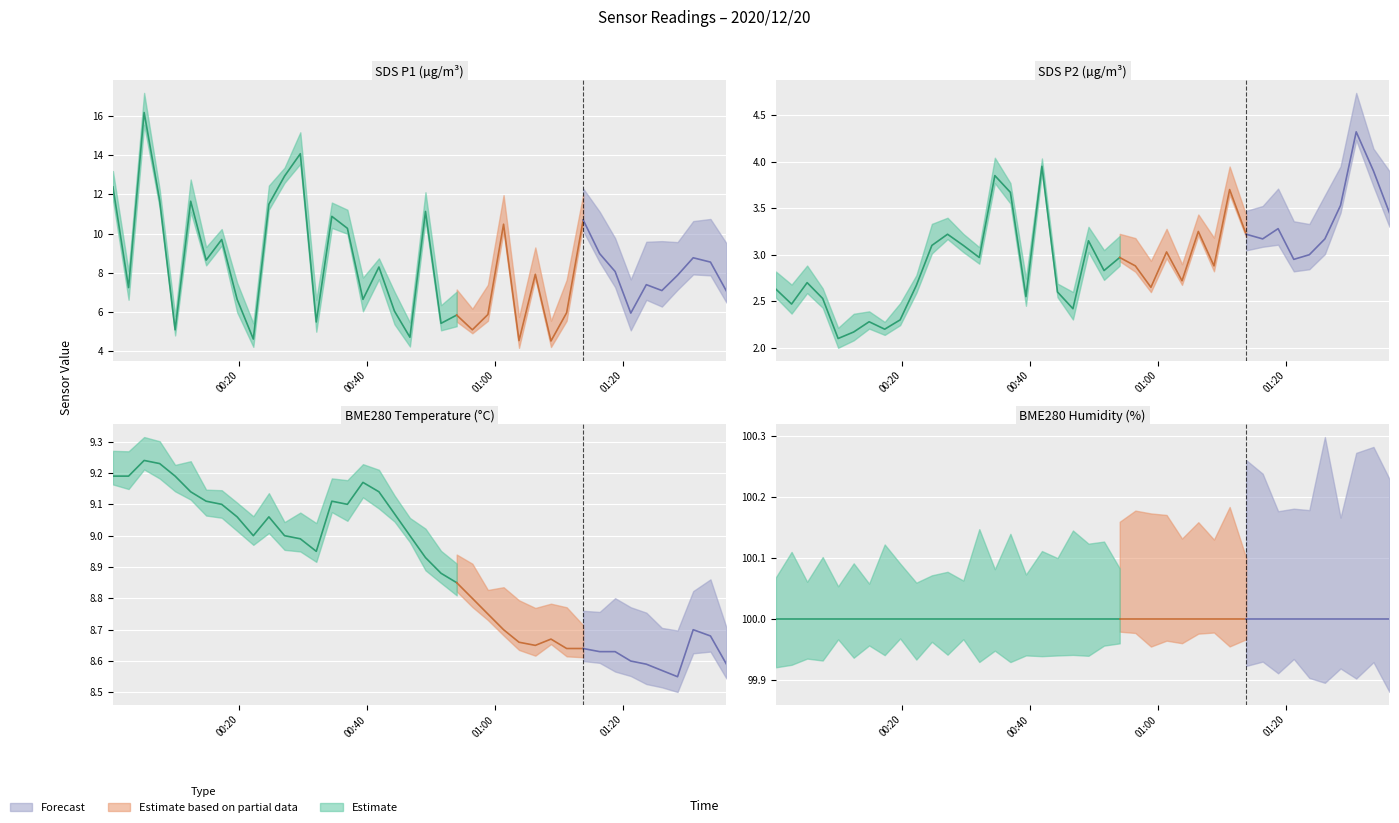

At how many categories does at least one series exceed 11?

40